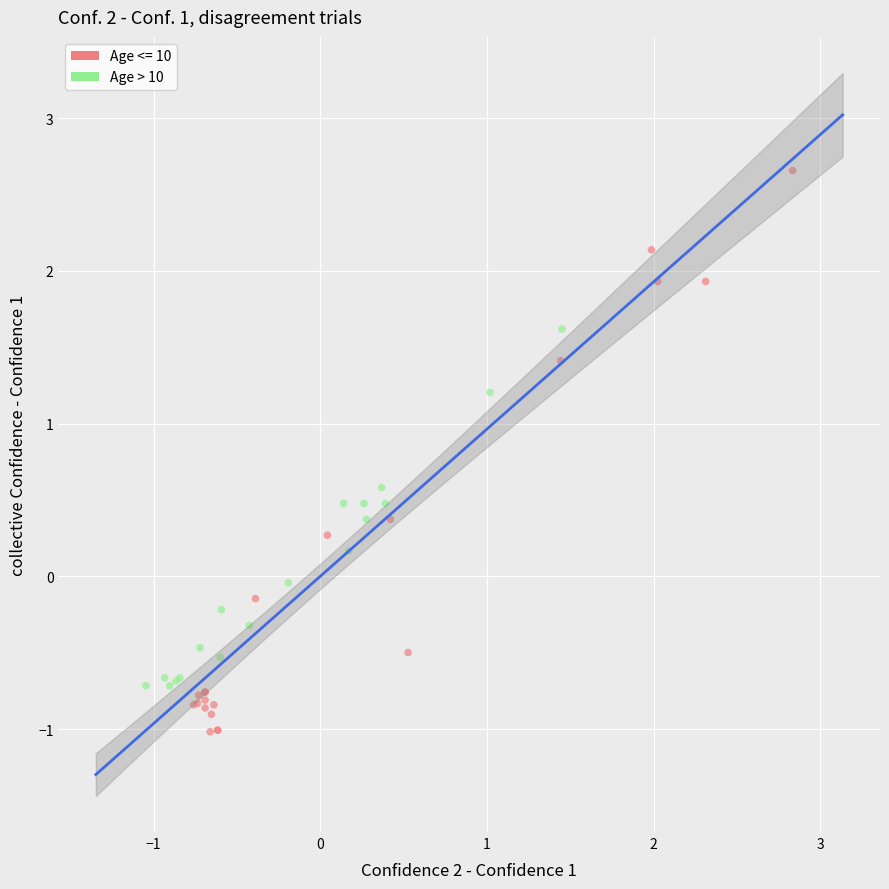

Which series contains the highest Y value?

Age <= 10